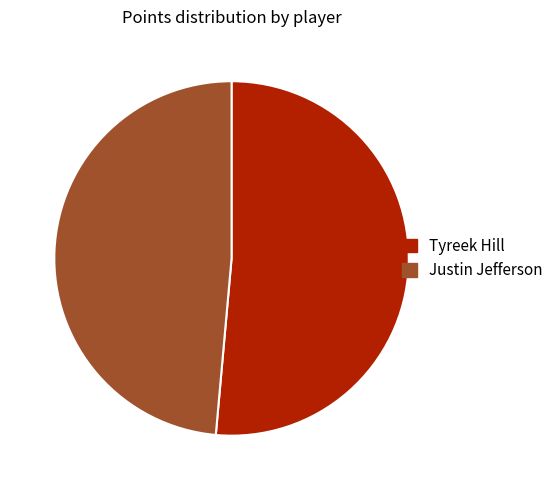

Combined, do Tyreek Hill and Justin Jefferson account for over 50%?

Yes